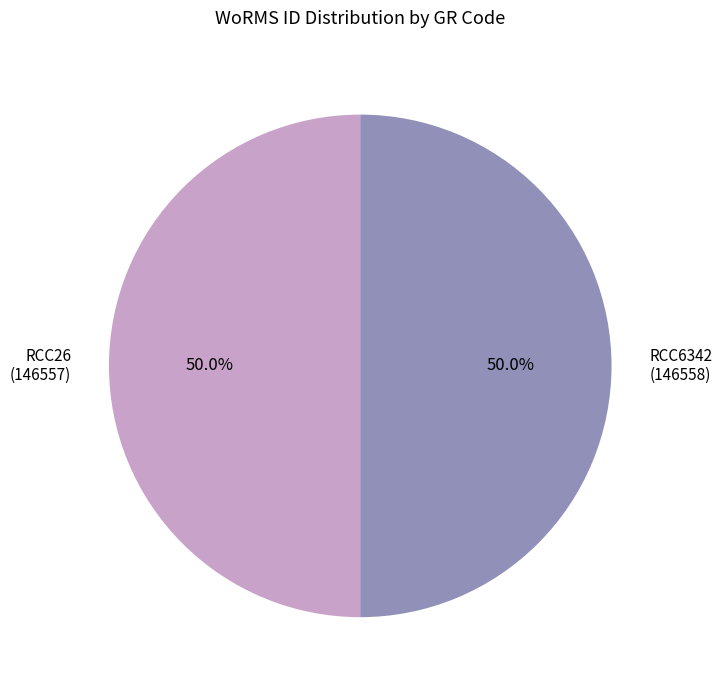

What is the ratio of the value at RCC6342 to the value at RCC26?

1.0